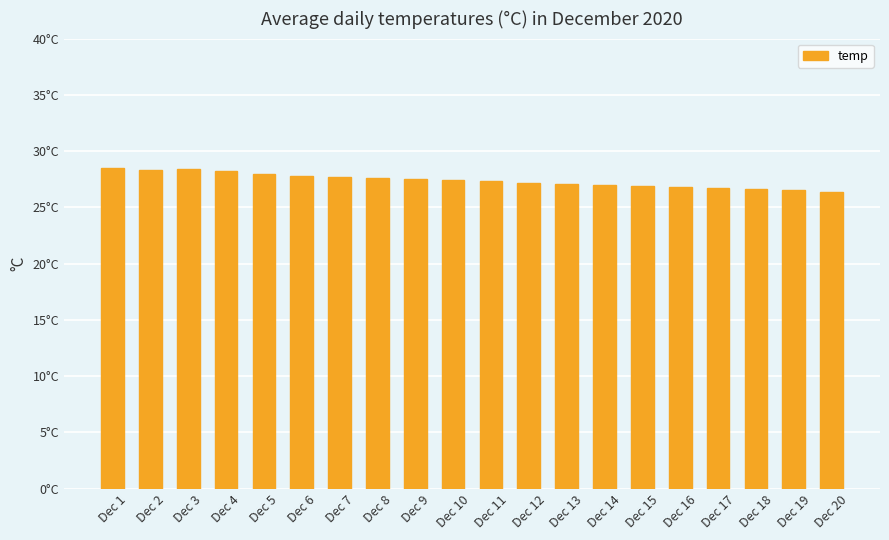

Where does the data first go above 27?

Dec 1